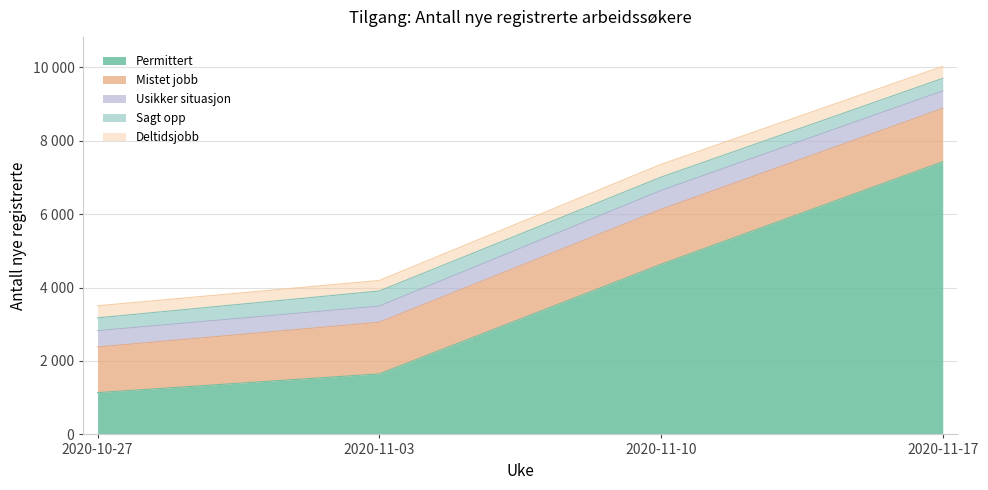

Where is Har sagt opp eller kommer til å si opp nearest to the value 375?

2020-11-10